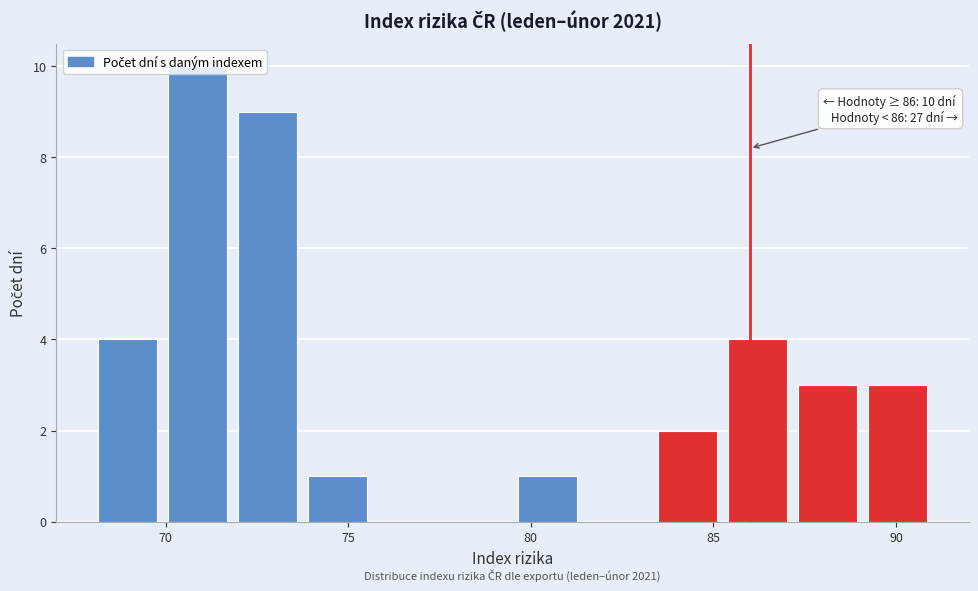

Read against the x-axis, roughly where is the centre of the tallest bar?

71.0